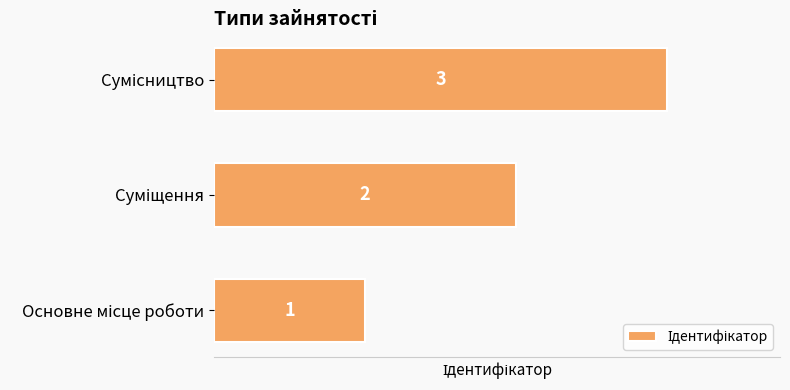

How many values are between 1 and 3?

3